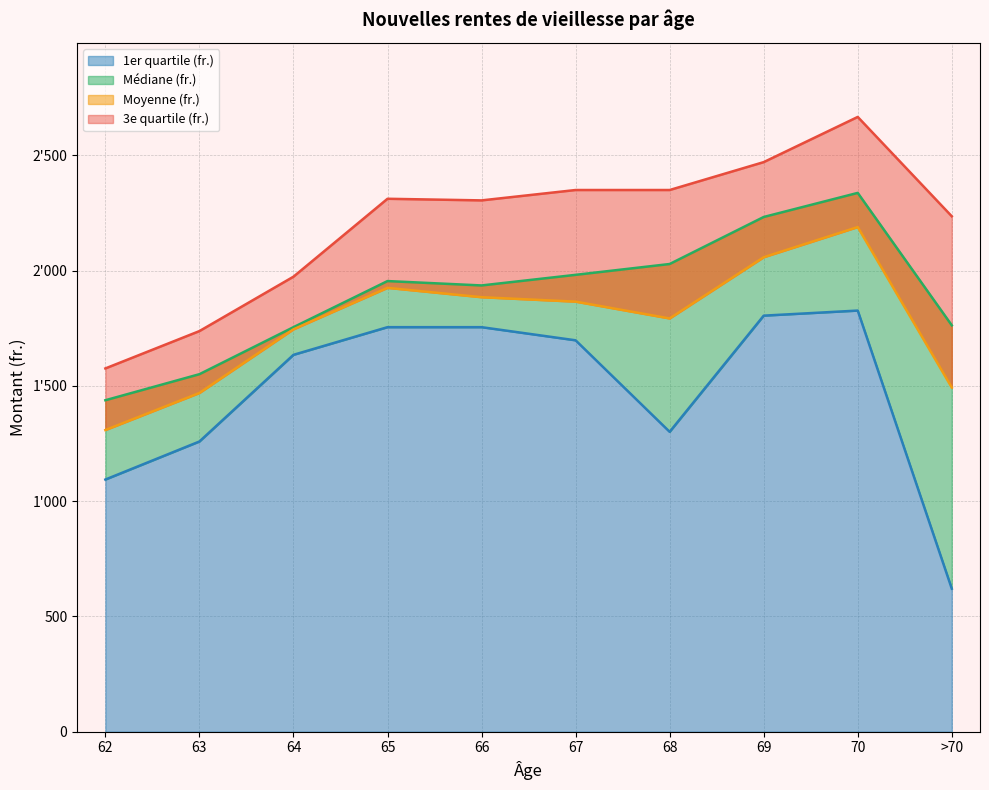

True or false: Moyenne (fr.) has more than 1 interior local peaks.

True